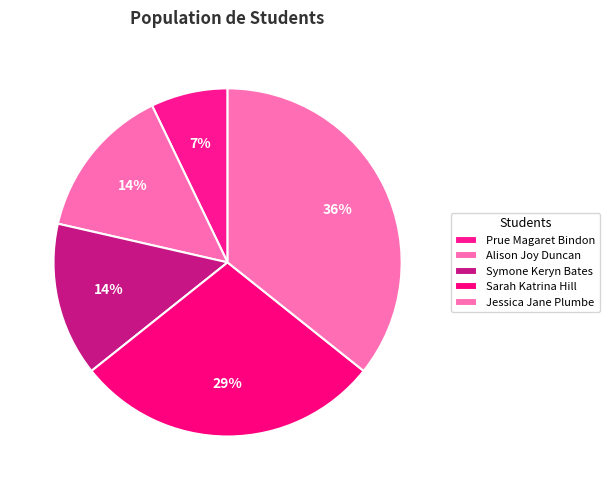

What percentage is the Jessica Jane Plumbe slice, to the nearest percent?

36%